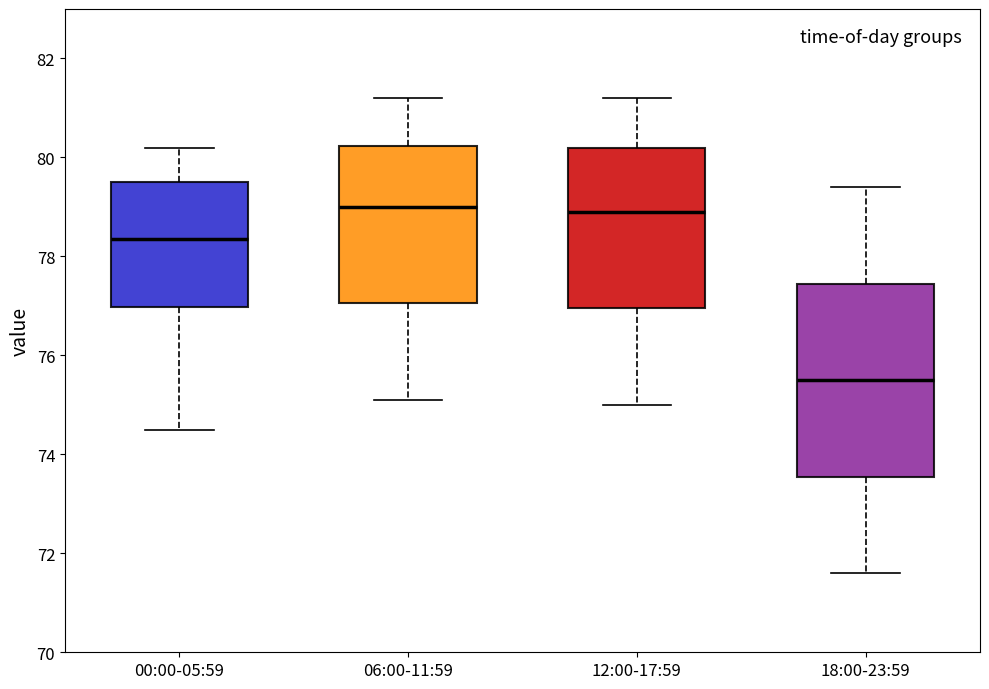

Comparing the boxes themselves (not the whiskers), which one is the tallest?

18:00-23:59